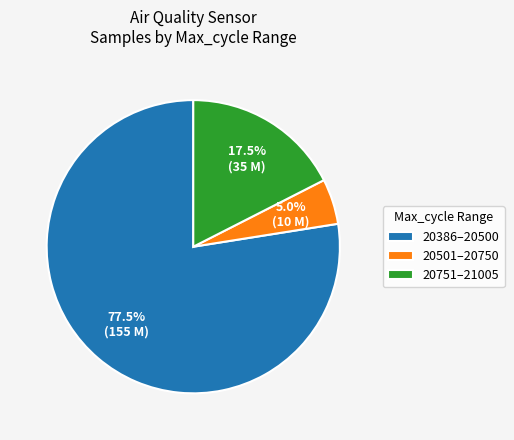

What is the majority slice?

20386–20500